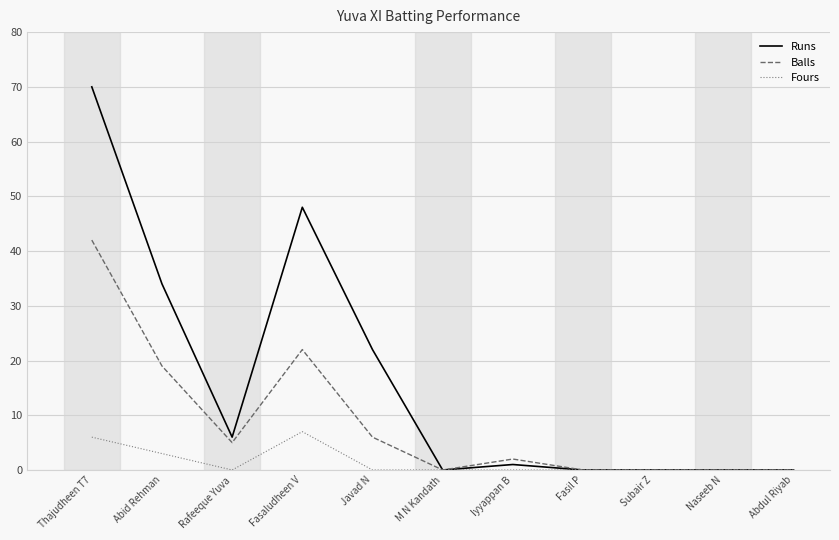

Is it true that Runs equals 0 at Subair Z?

True